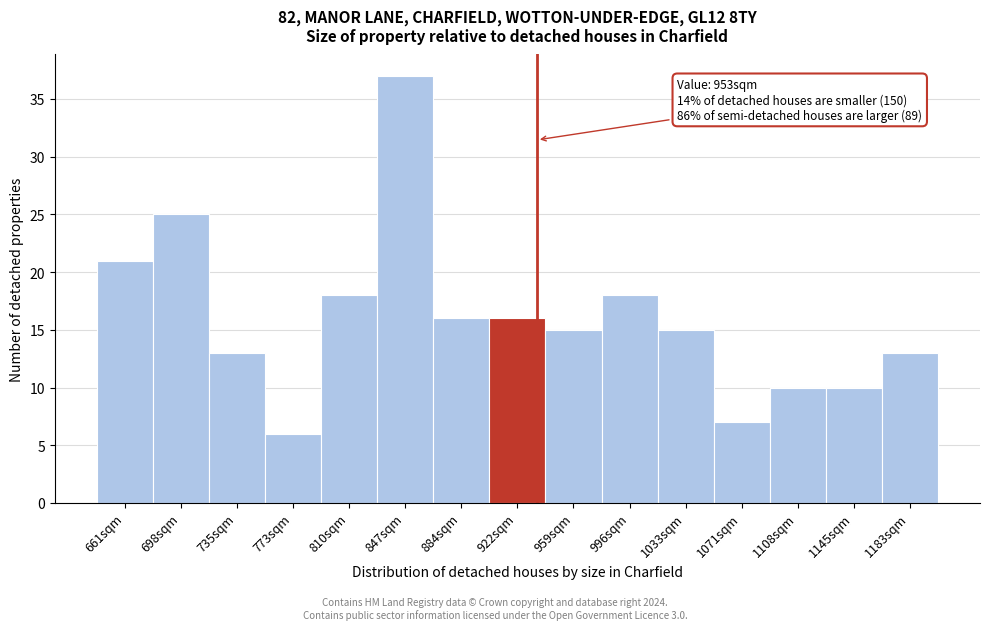

Reading right to left, what are all the values shown in this chart?

1183sqm=13	1145sqm=10	1108sqm=10	1071sqm=7	1033sqm=15	996sqm=18	959sqm=15	922sqm=16	884sqm=16	847sqm=37	810sqm=18	773sqm=6	735sqm=13	698sqm=25	661sqm=21